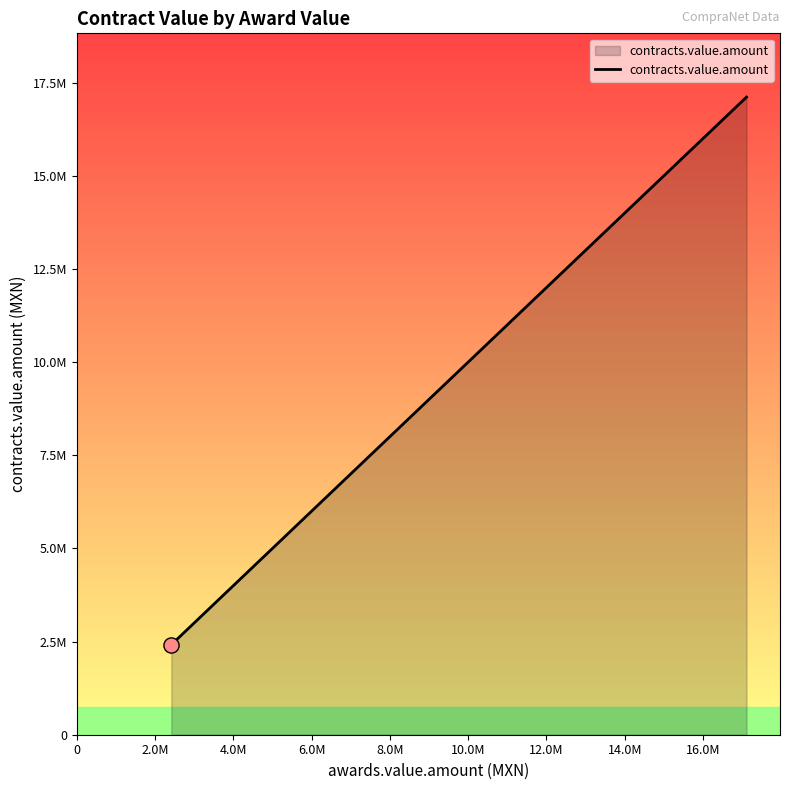

Does the chart have visible grid lines?

No